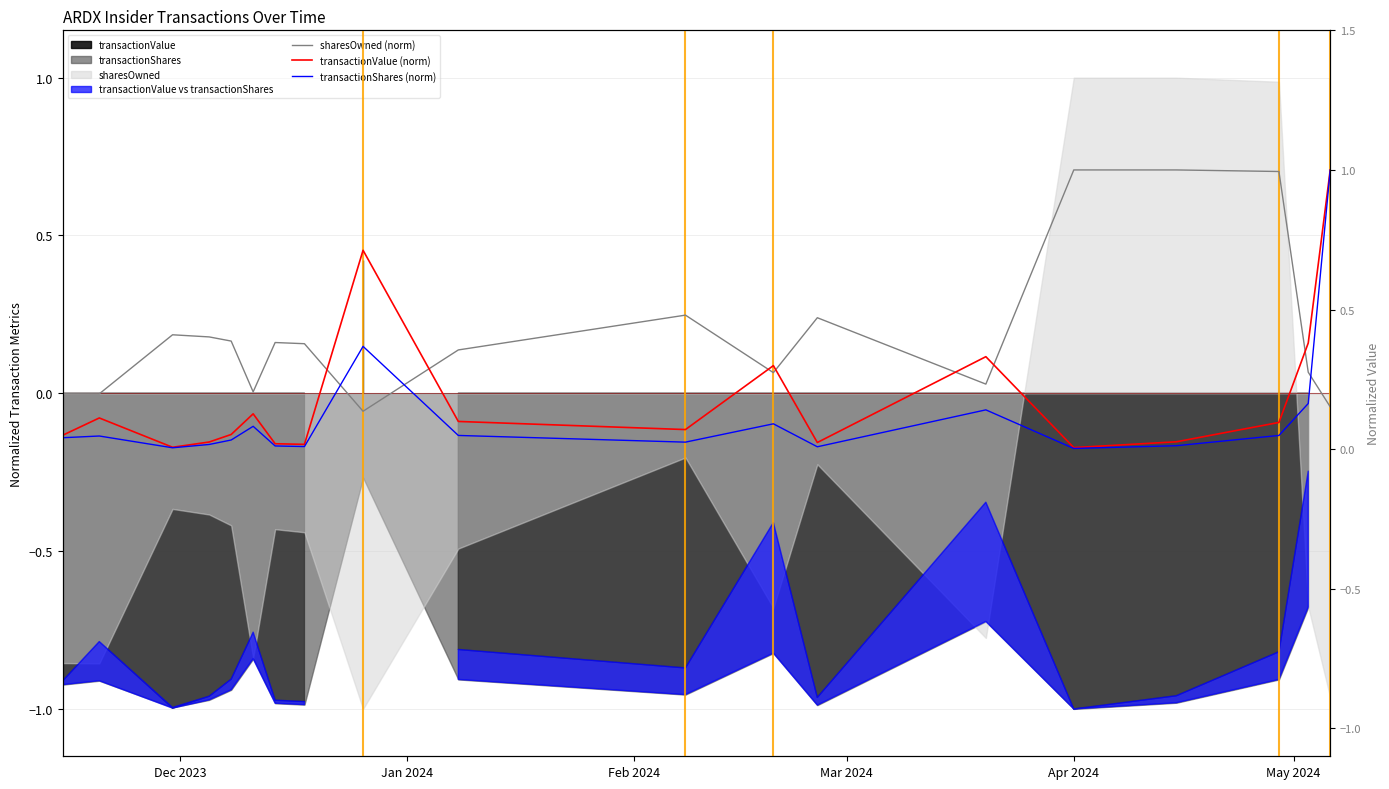

Where is transactionShares (norm) nearest to the value 0?

Apr 2024